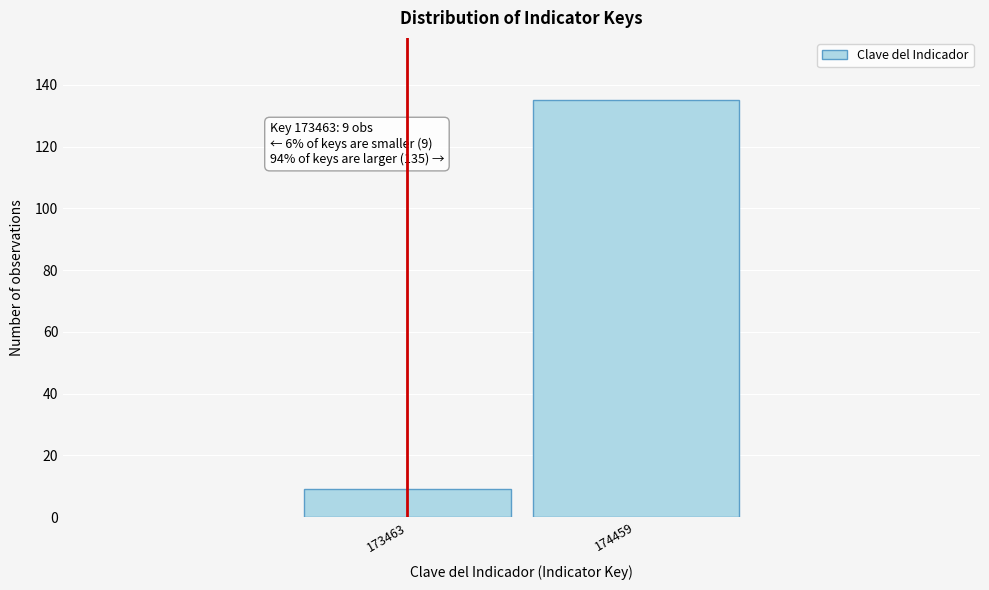

Reading left to right, transcribe all the data shown in this chart.

173463=9	174459=135